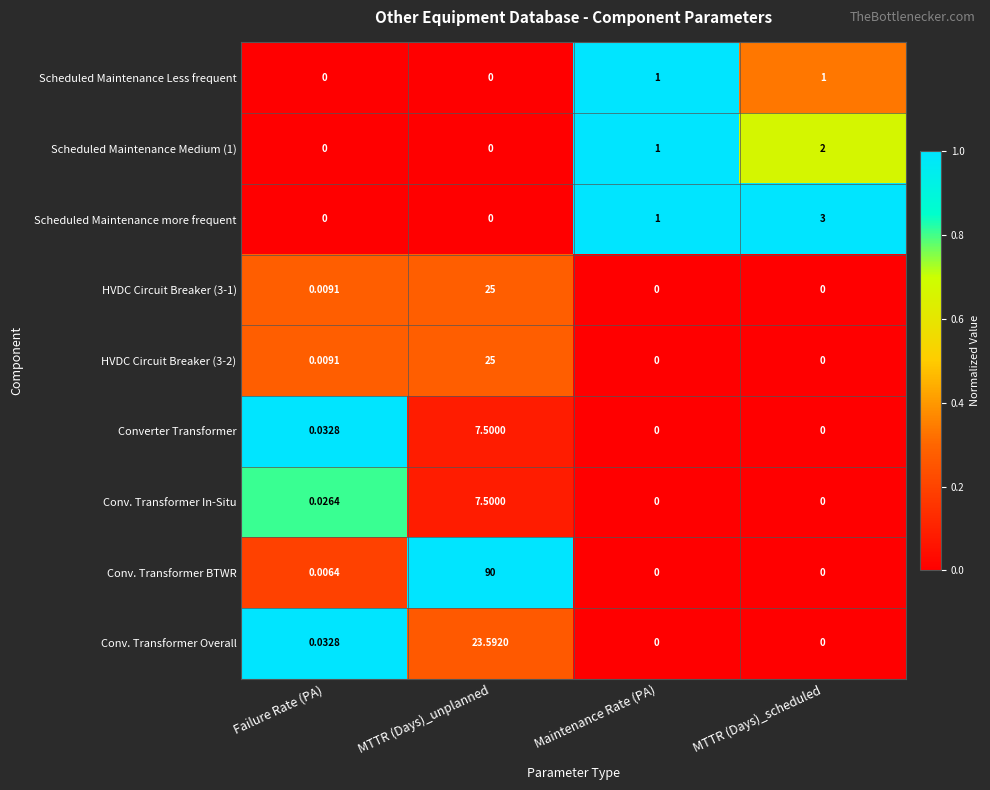

At which label is Scheduled Maintenance Medium (1) closest to 1?

Maintenance Rate (PA)